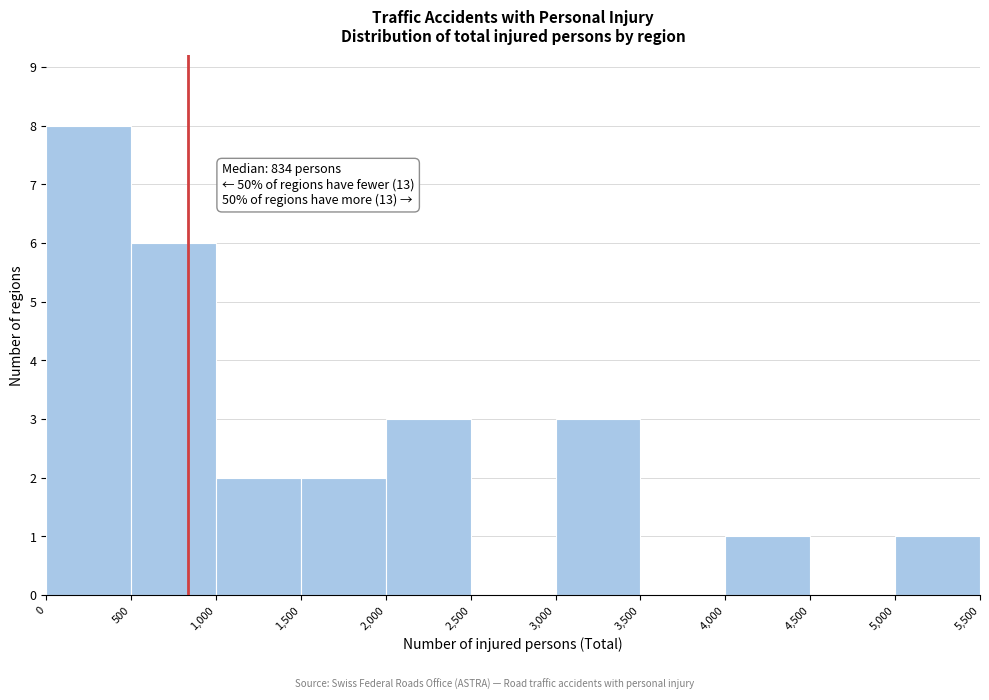

Which range on the x-axis has the tallest bar?

0 to 500